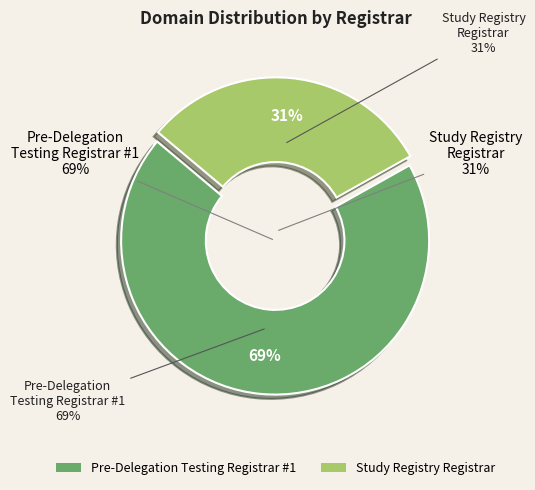

To the nearest percent, what is the average slice percentage?

50%